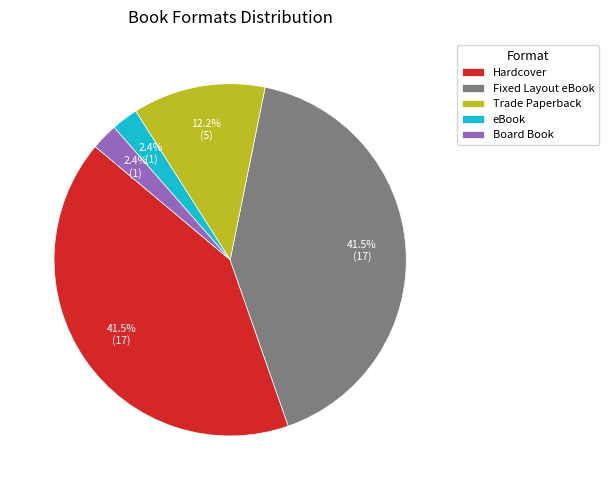

Is there a majority slice in this chart?

No